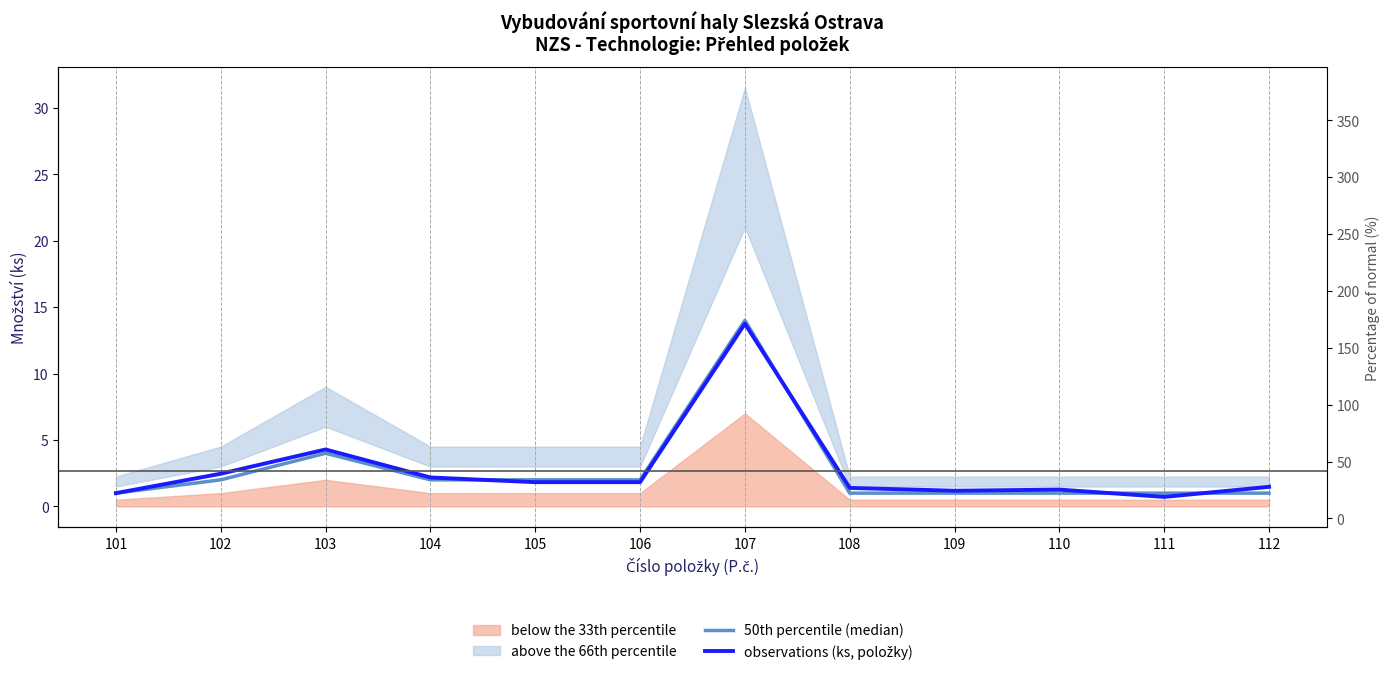

True or false: 50th percentile (median) and observations (ks, položky) intersect in this chart.

True